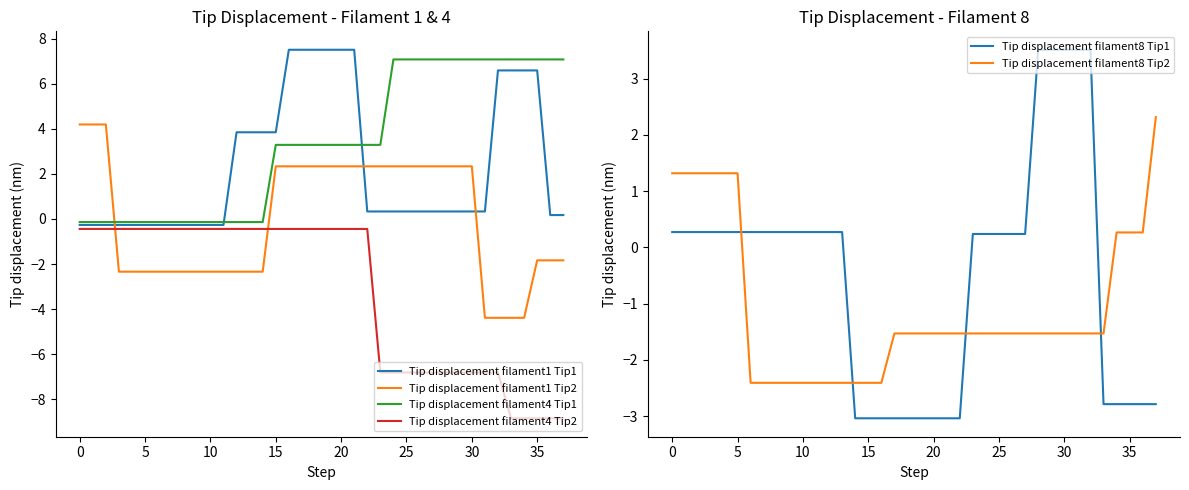

Between 24 and 34, which series saw the biggest shift?

Tip displacement filament1 Tip2